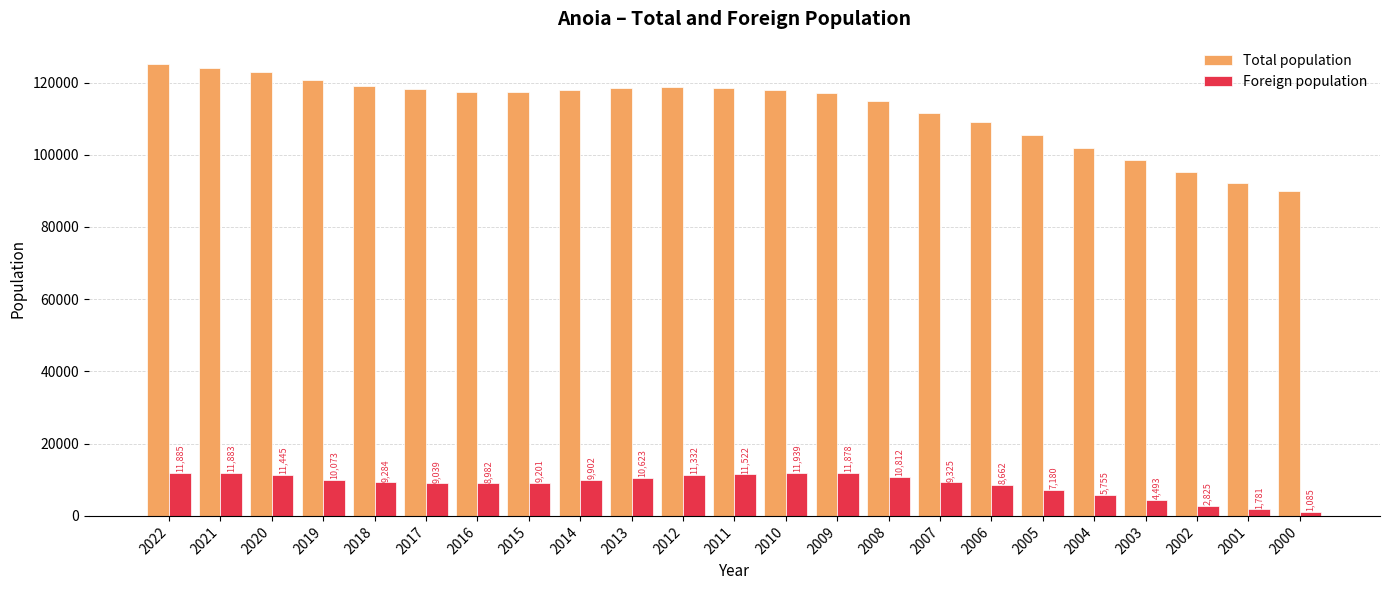

What is the difference between the highest and lowest values at 2017?

109238